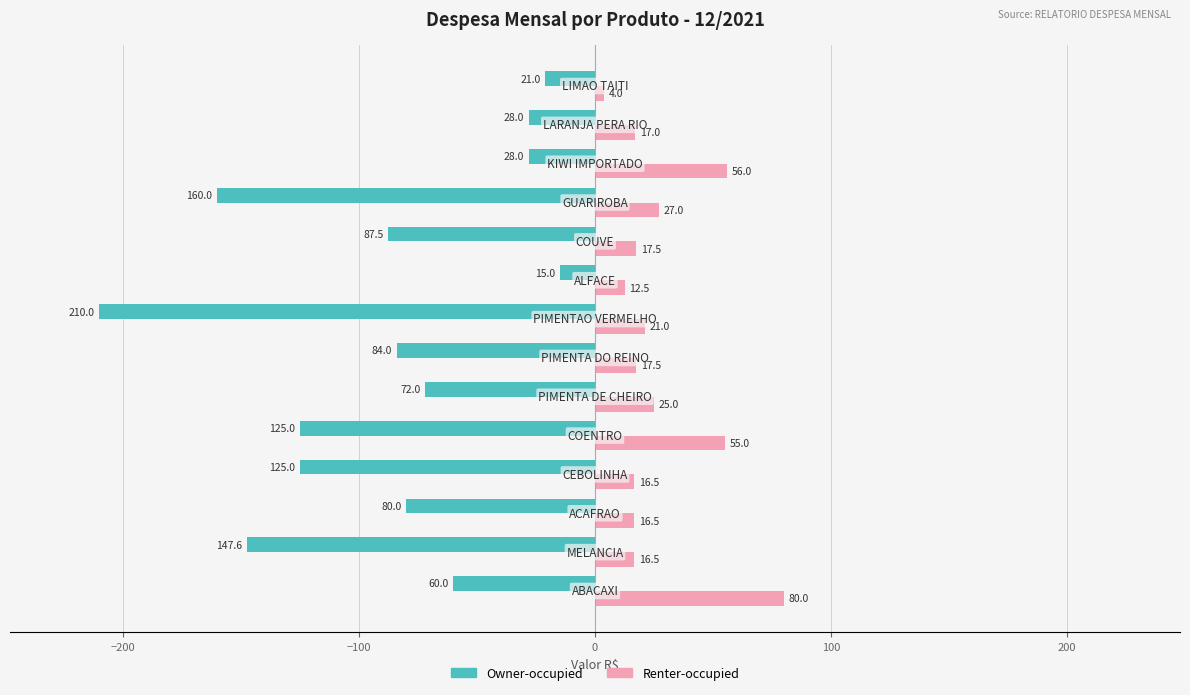

Which series has the widest spread of values?

Owner-occupied